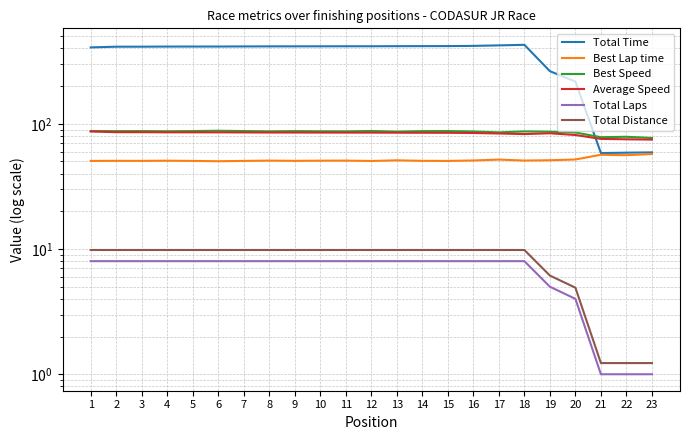

What is the approximate value of Total Distance at 13?

9.8